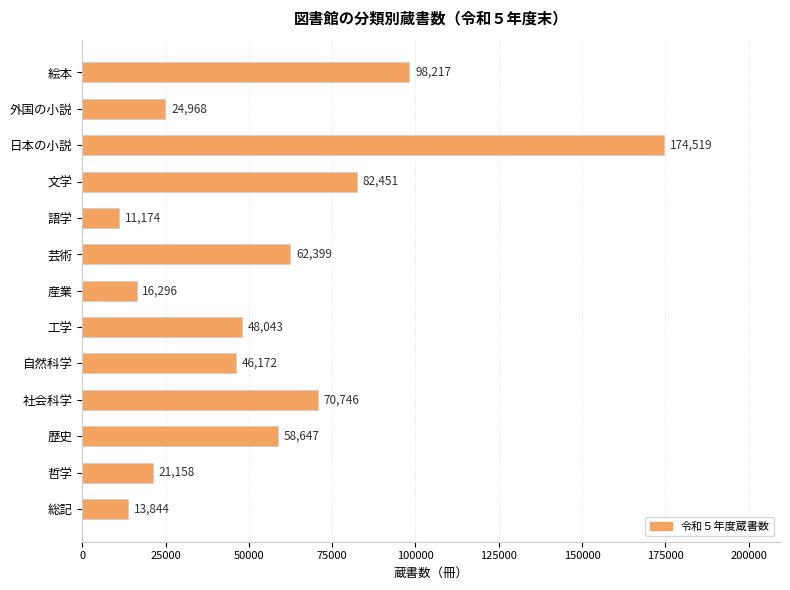

Rank the categories by value from lowest to highest.

語学, 総記, 産業, 哲学, 外国の小説, 自然科学, 工学, 歴史, 芸術, 社会科学, 文学, 絵本, 日本の小説